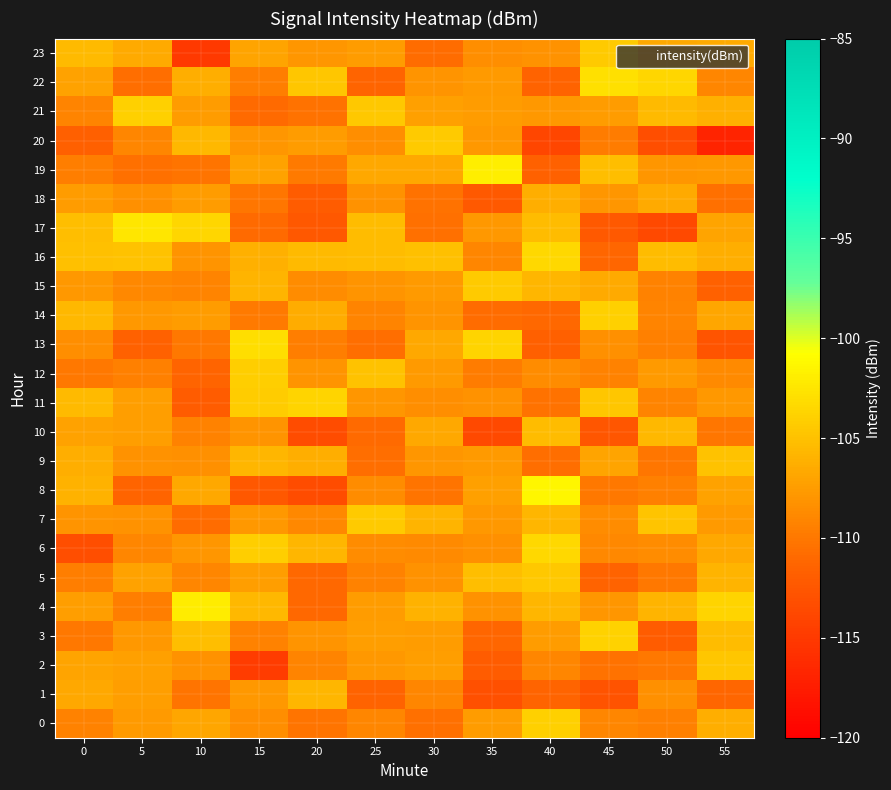

Between 30 and 40, which is larger?

40